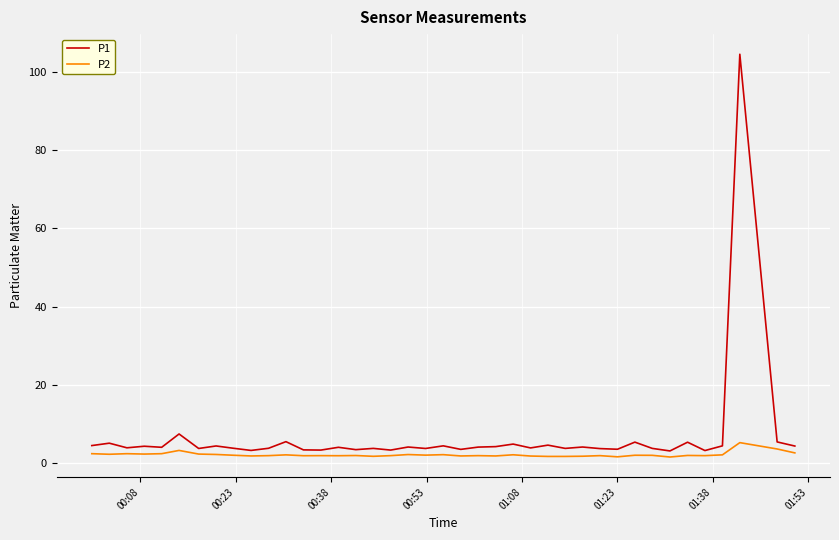

Which series has the widest spread of values?

P1